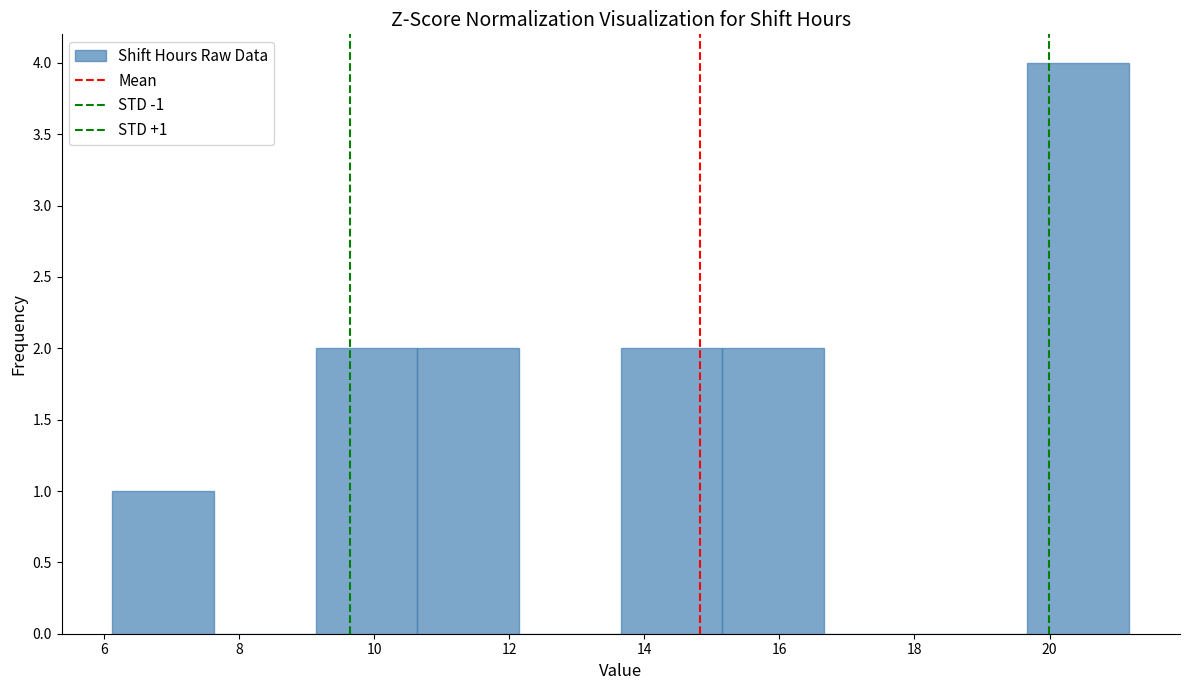

Which range on the x-axis has the tallest bar?

19.6 to 21.2